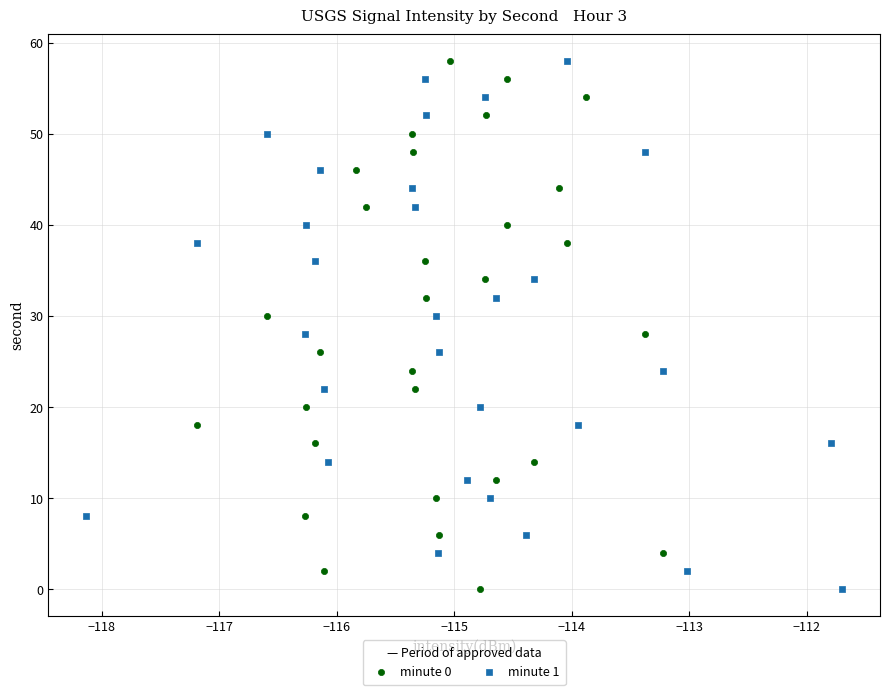

What are all the series names shown in the legend?

minute 0, minute 1